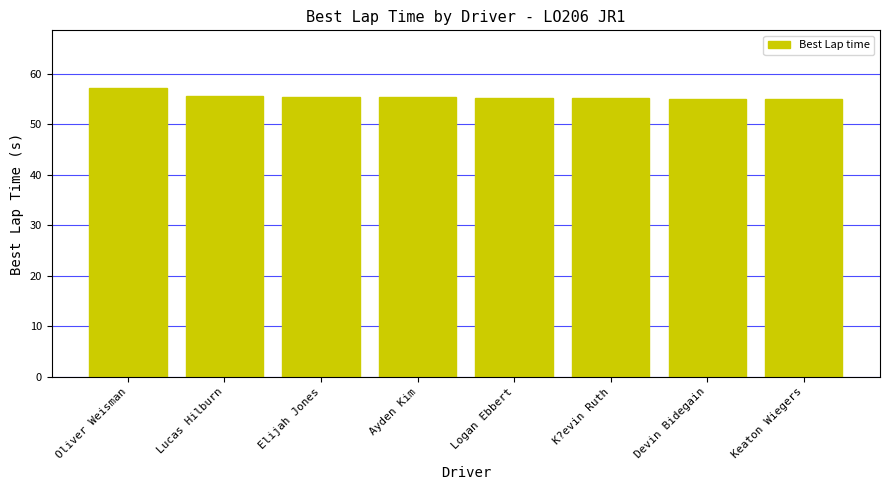

What is the approximate value at Logan Ebbert?

55.2